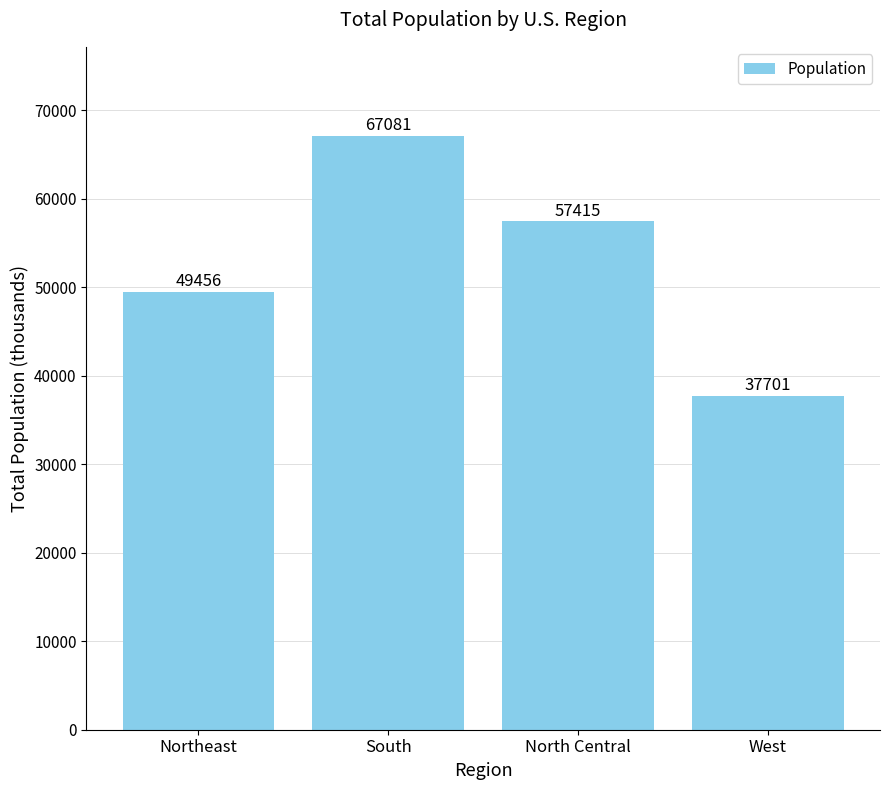

Approximately how many times larger is the value at Northeast compared to West?

1.3